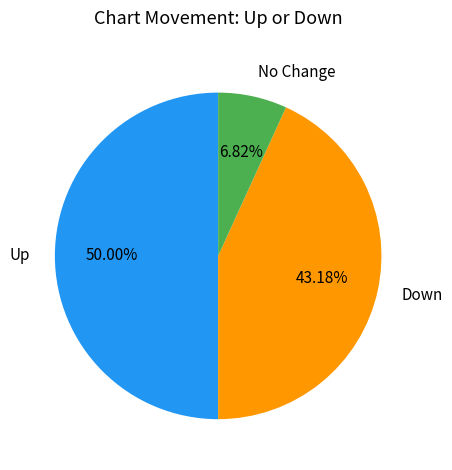

To the nearest percent, what is the difference between the largest and smallest slice percentages?

43%